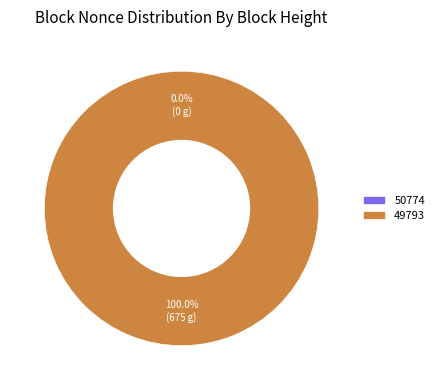

To the nearest percent, what is the difference between the largest and smallest slice percentages?

100%